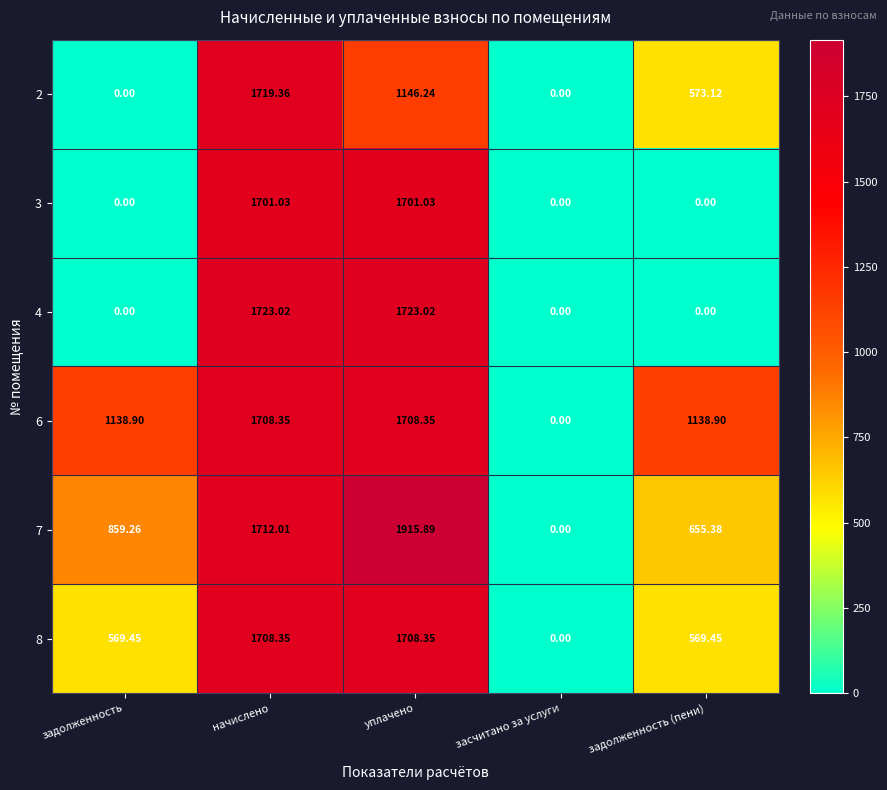

Where does the 2 series first go above 573?

начислено